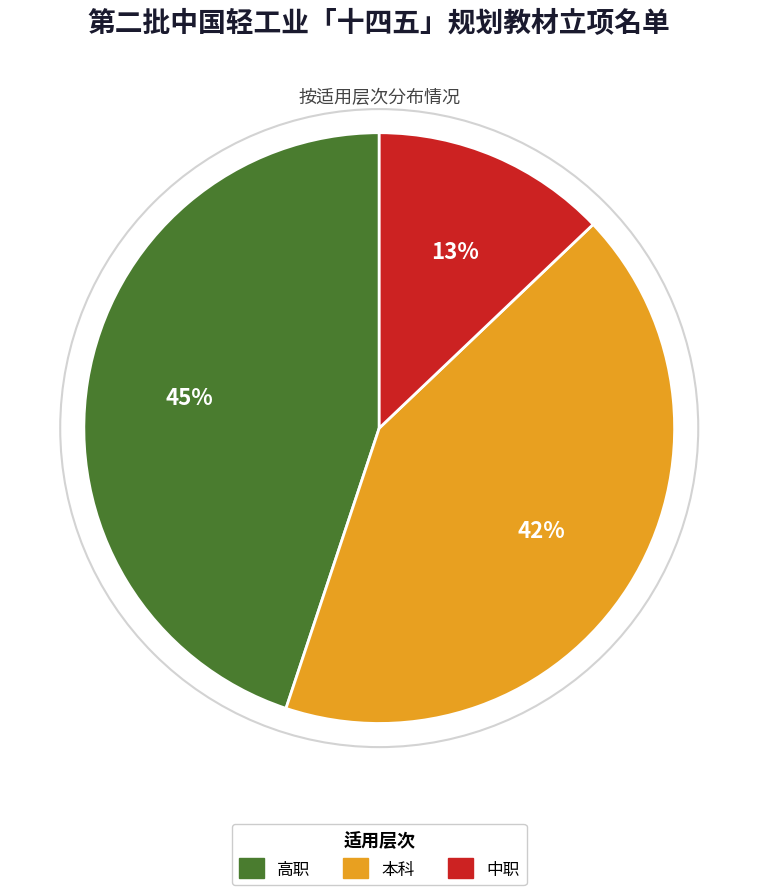

True or false: 中职 accounts for 13% of the total.

True